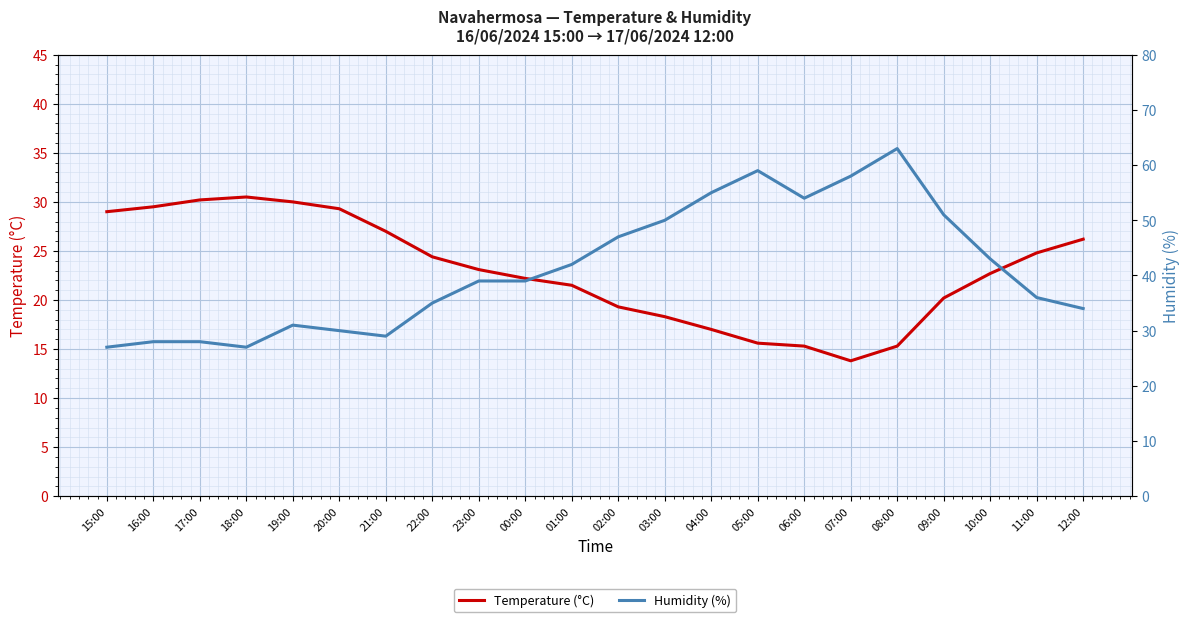

True or false: Temperature (°C) and Humidity (%) cross at least once.

True